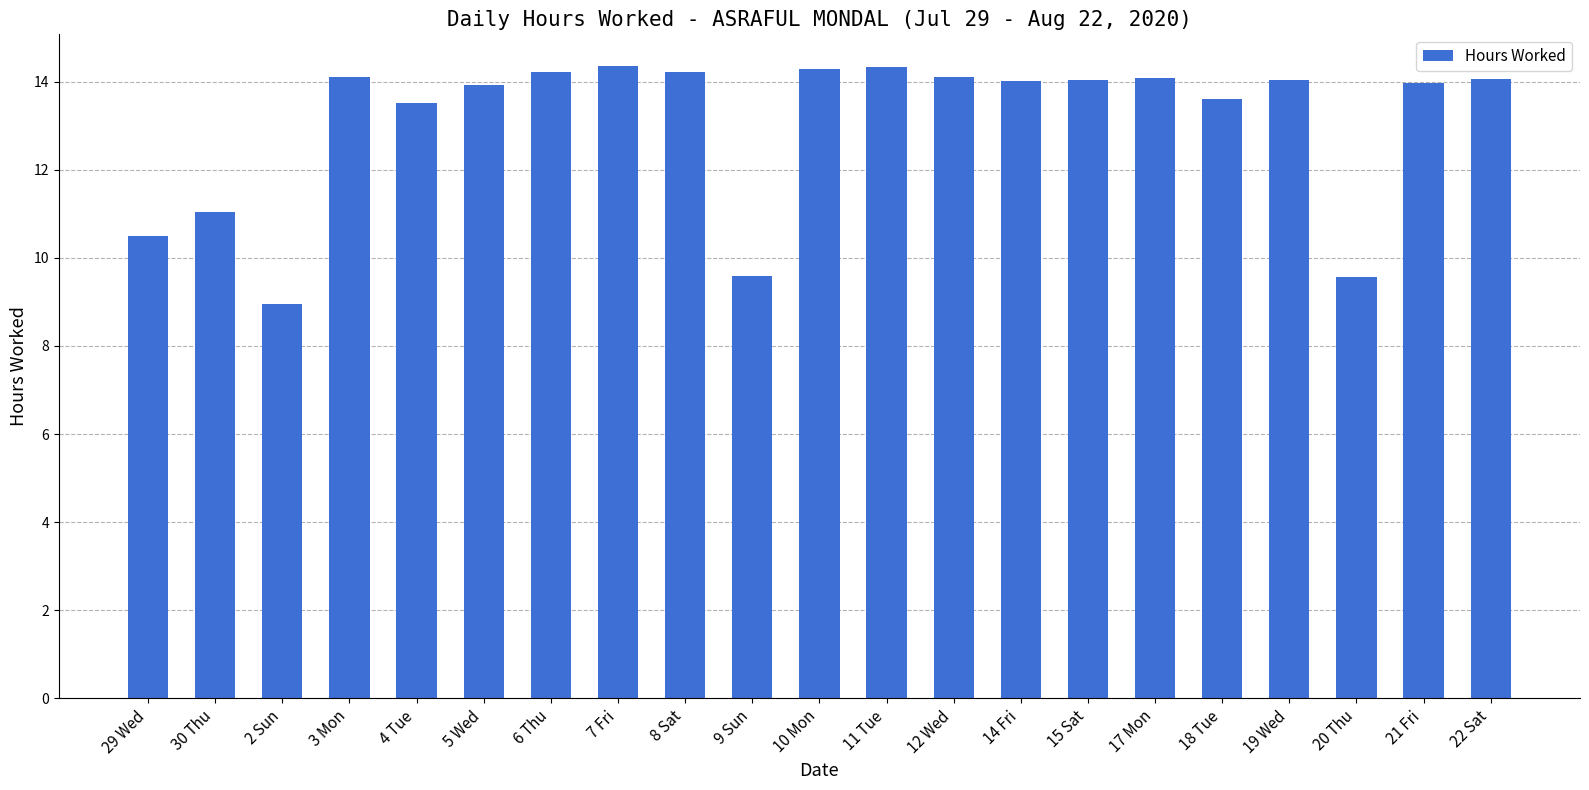

At which category does the chart reach its minimum across all series?

2 Sun